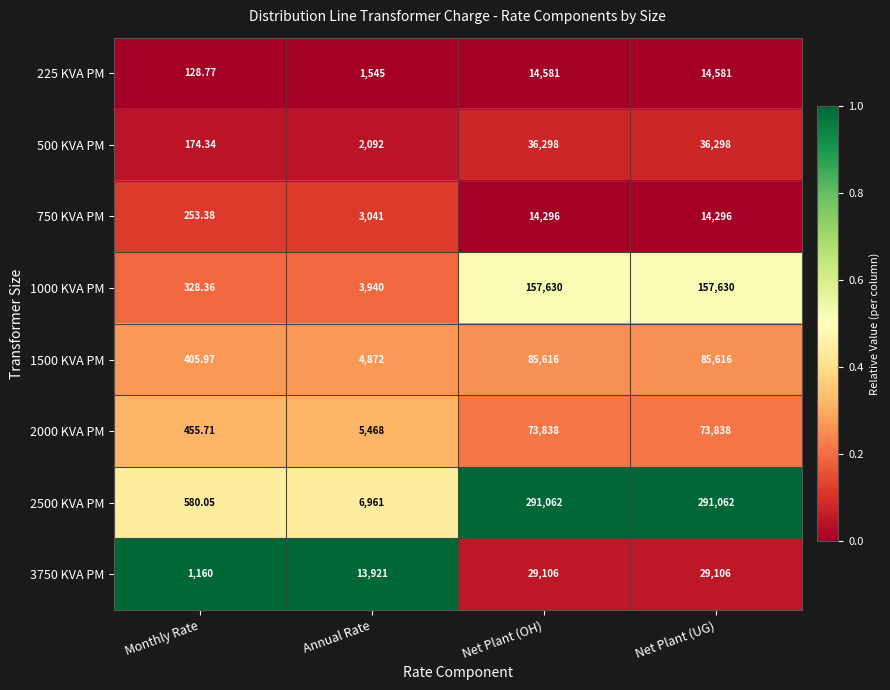

At which category does the chart reach its minimum across all series?

Monthly Rate